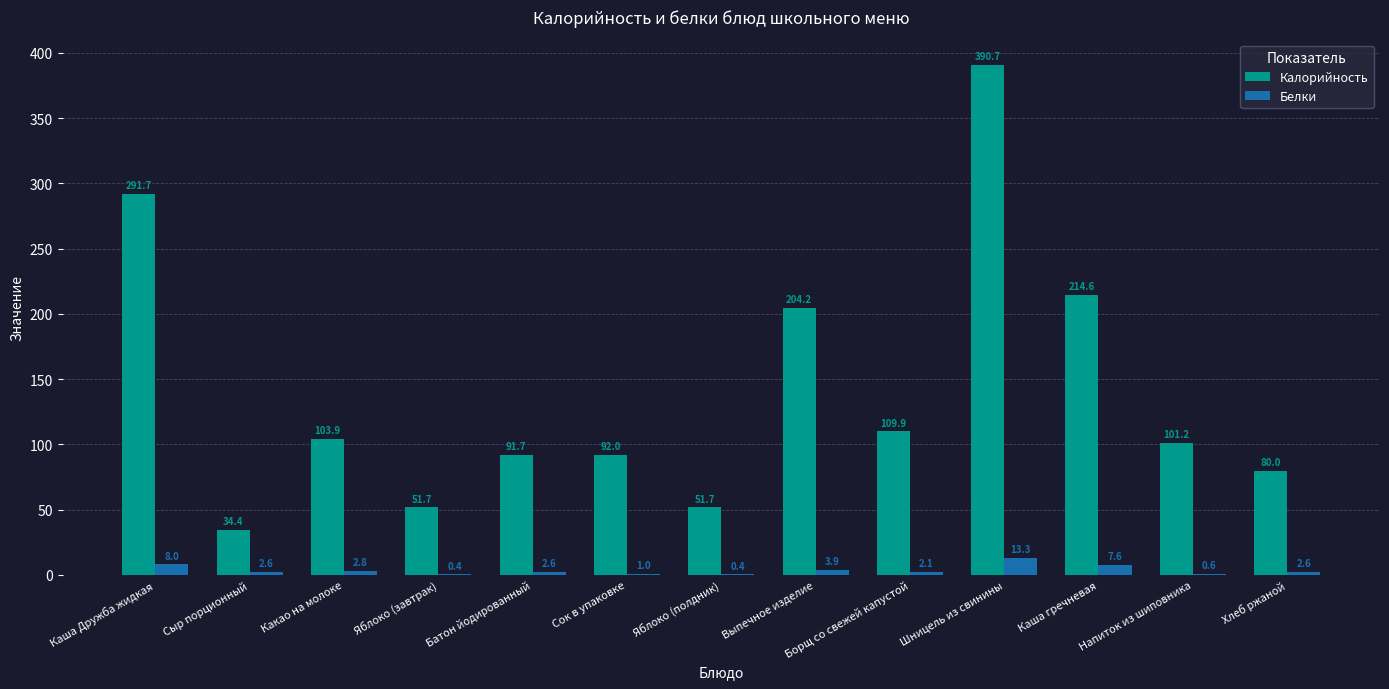

Which series has the largest total across all categories?

Калорийность